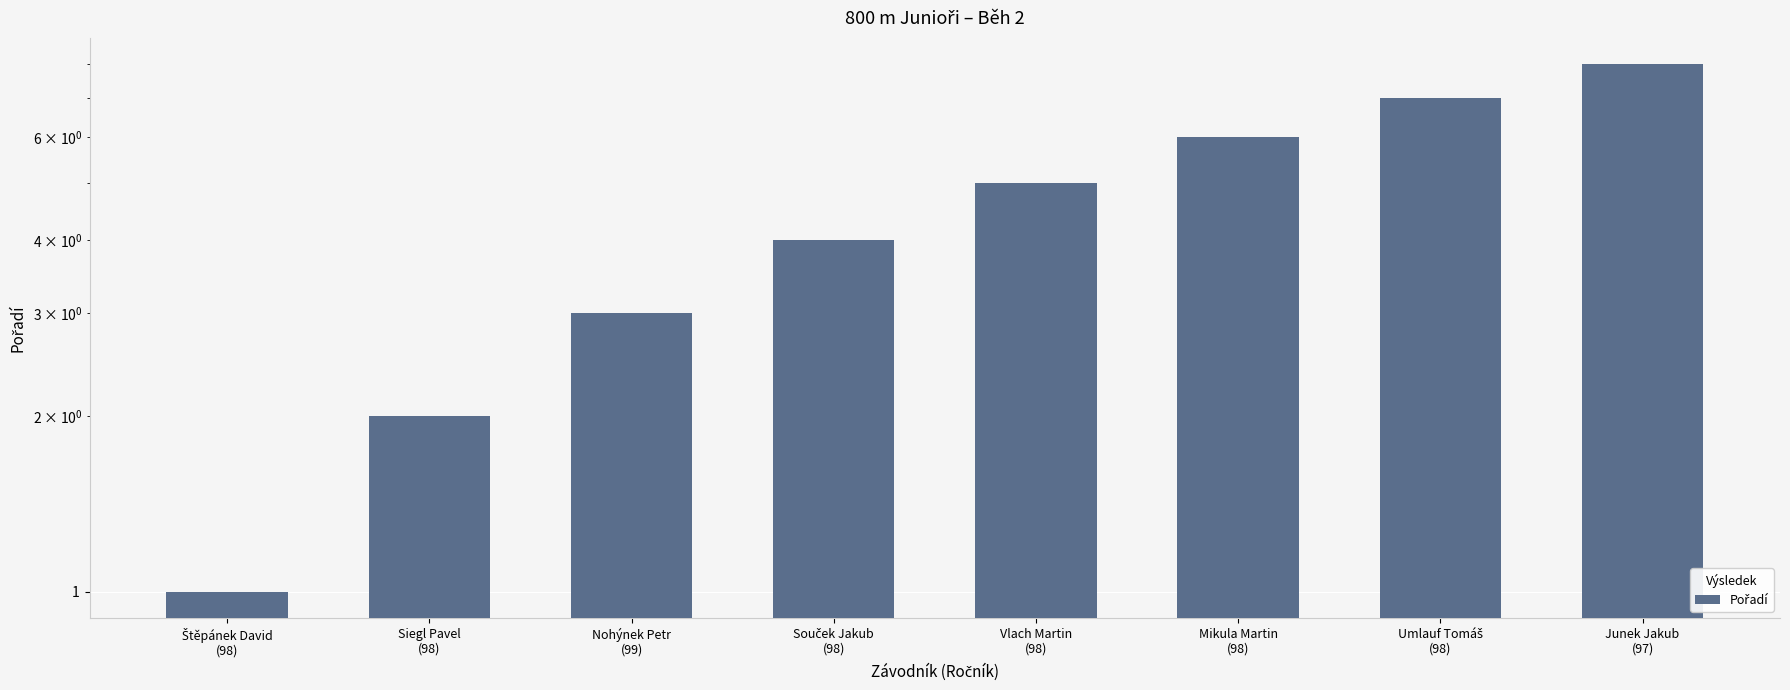

What is the label of the 4th bar from the left?

Souček Jakub
(98)